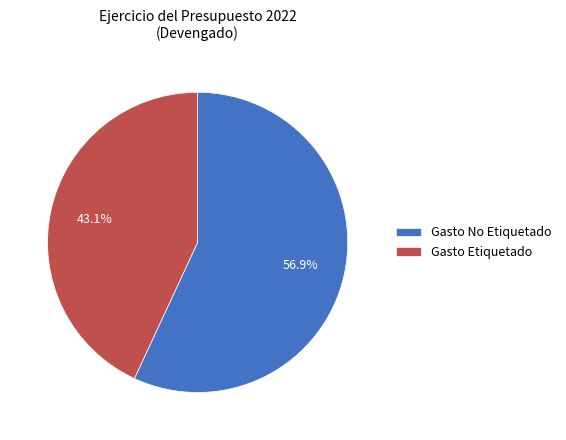

How much of the chart is everything except Gasto No Etiquetado?

43.1%